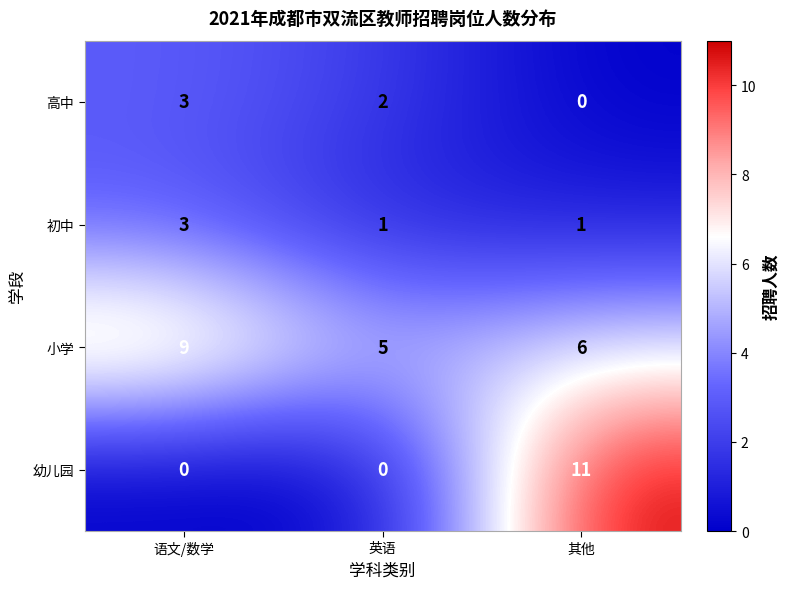

At which category is the sum across all series the highest?

其他